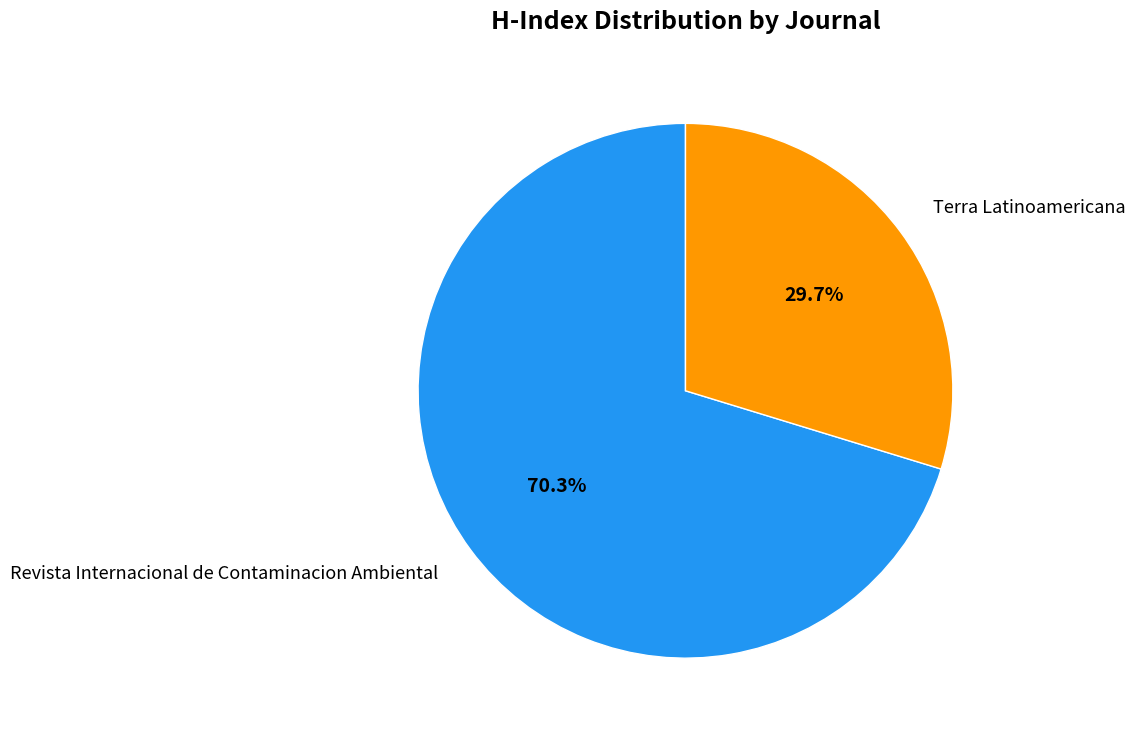

Is there any slice that represents more than half of the pie?

Yes